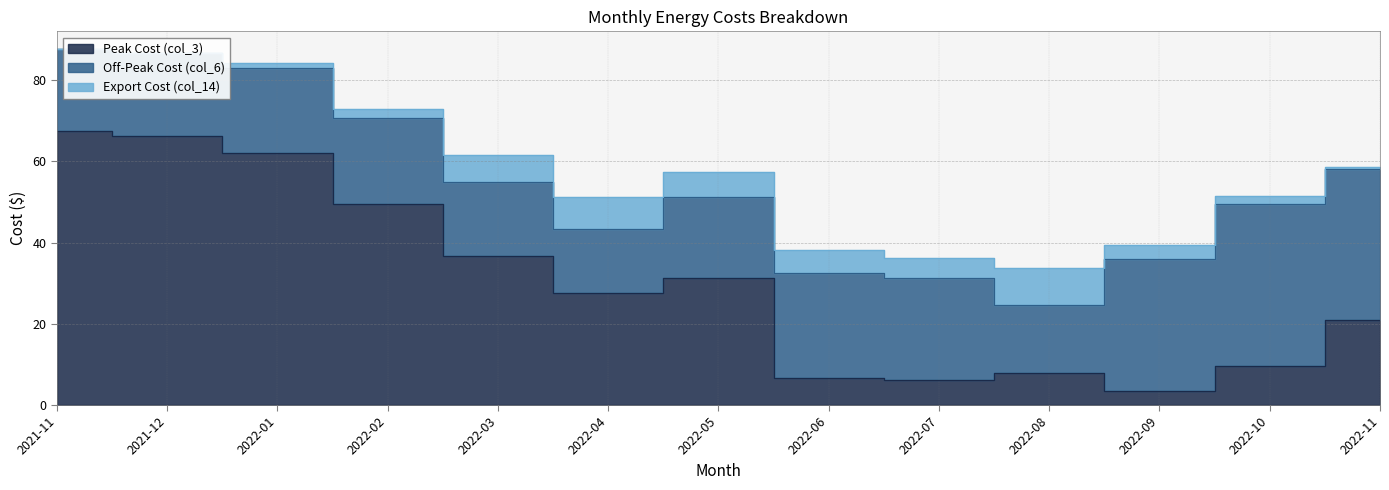

At 2022-11, list the series in order from largest to smallest.

Off-Peak Cost (col_6), Peak Cost (col_3), Export Cost (col_14)